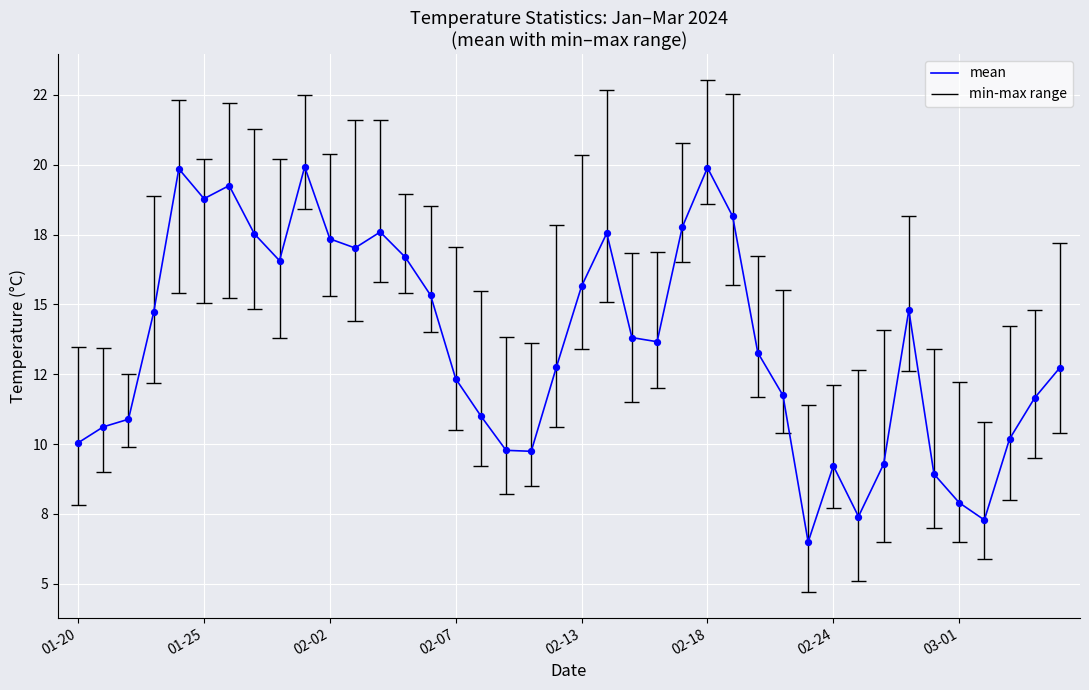

Approximately how many times larger is the value at 02-18 compared to 01-20?

2.0